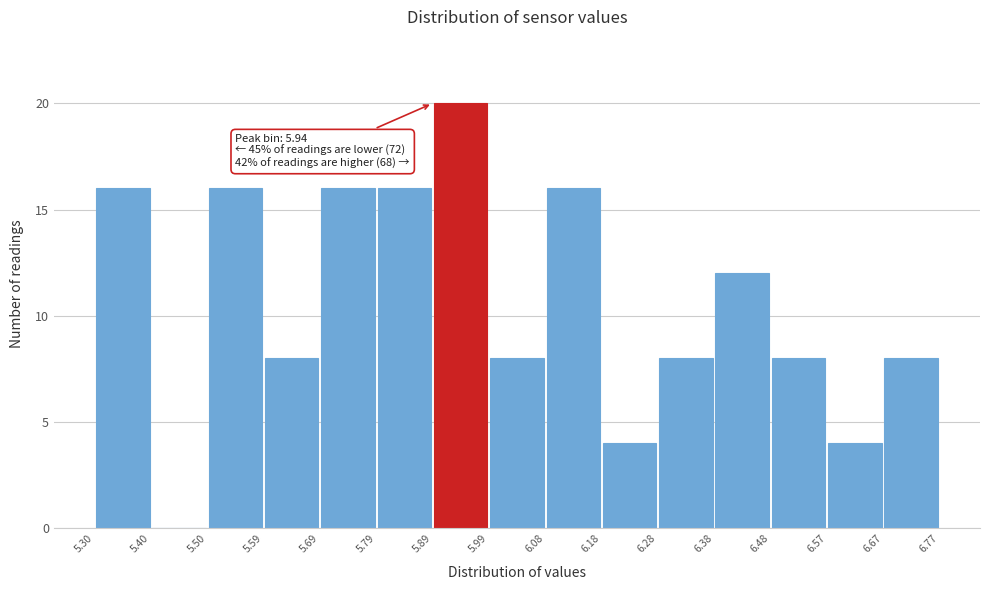

Which range on the x-axis has the tallest bar?

5.89 to 5.99